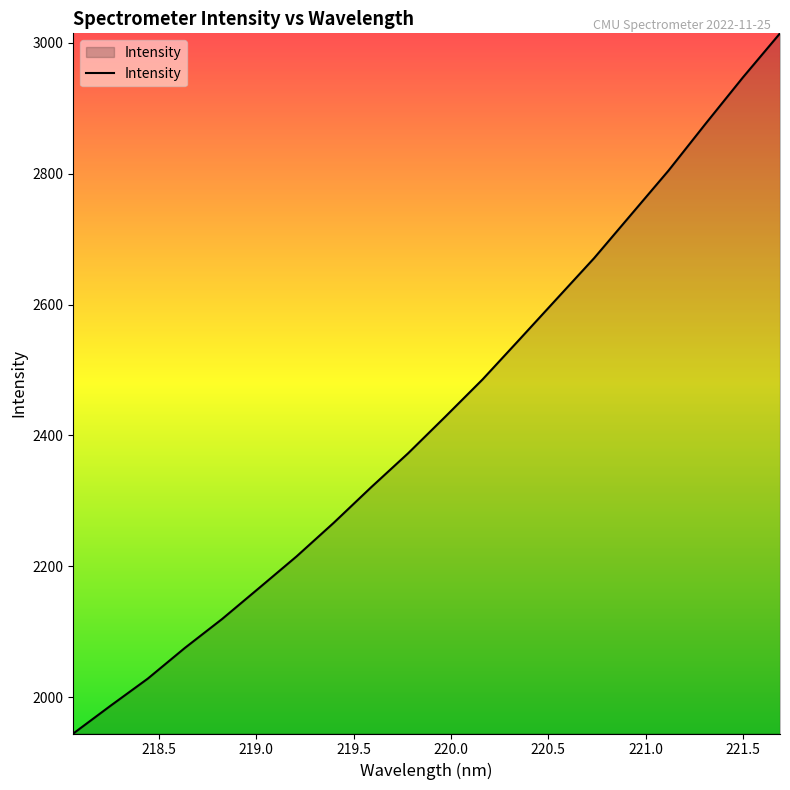

What is the maximum value shown in the chart?

3014.3